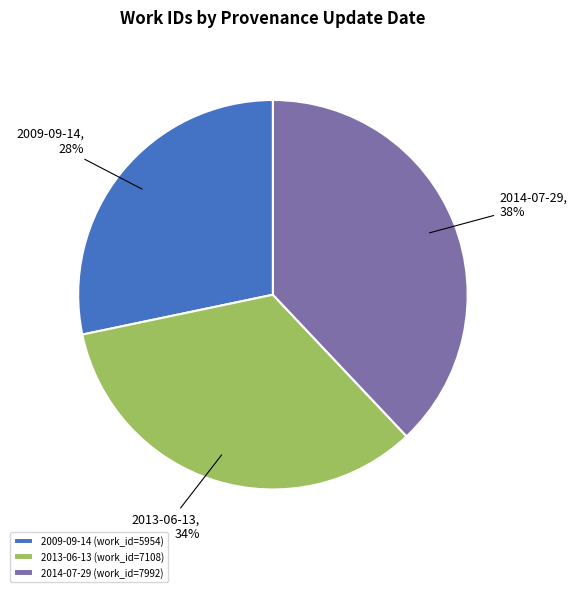

What is the ratio of the value at 2013-06-13 to the value at 2009-09-14?

1.2